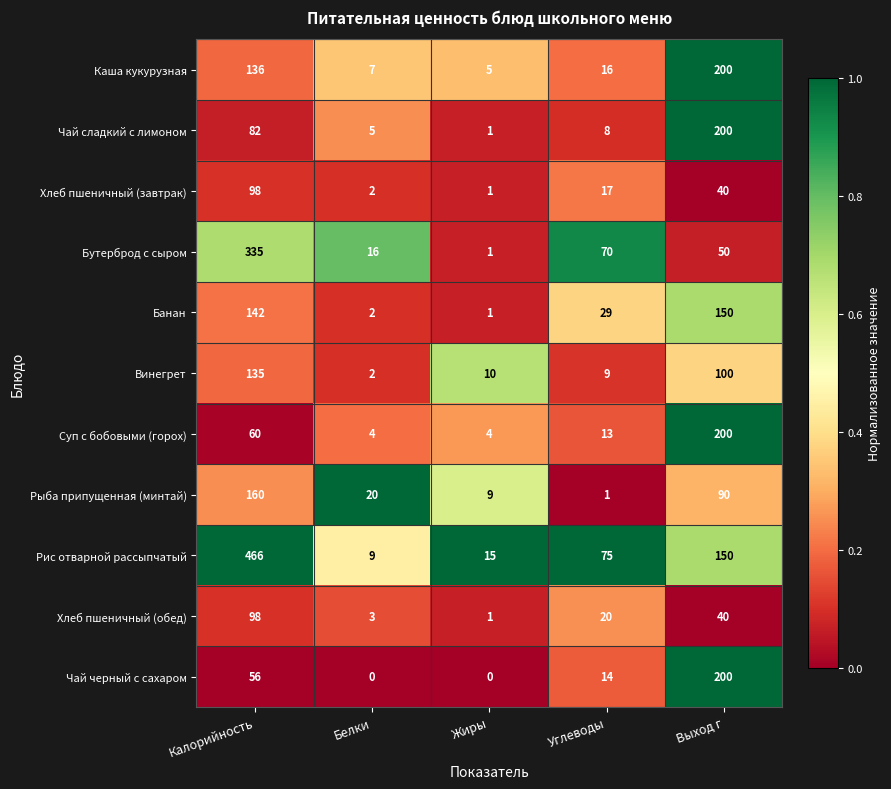

At which label does Суп с бобовыми (горох) reach its peak?

Выход г